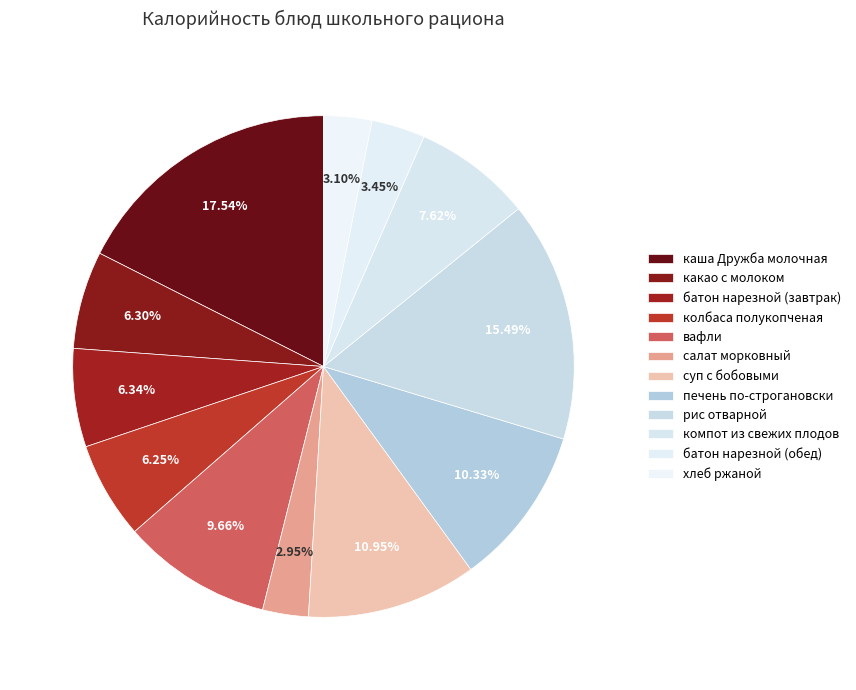

The батон нарезной (завтрак) slice represents 6% of the pie. True or false?

True